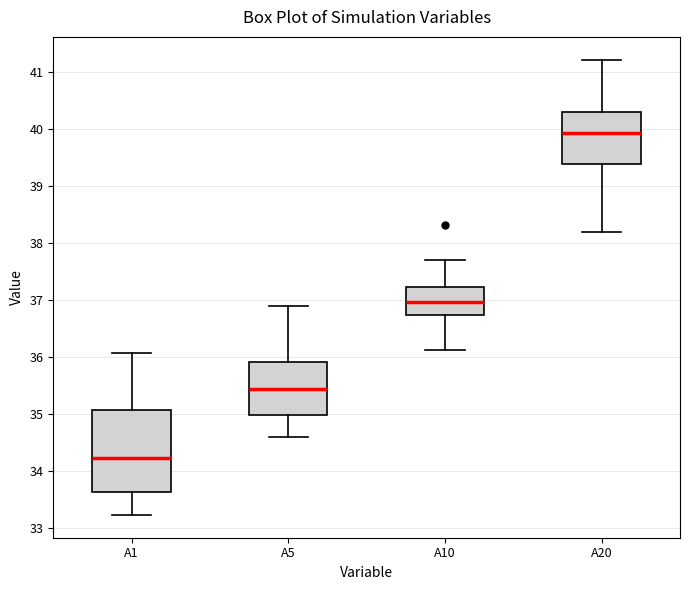

Where does the median line of the box for A1 sit on the y-axis? The values are not printed on the chart, so give them approximately, as read against the axis.

34.2